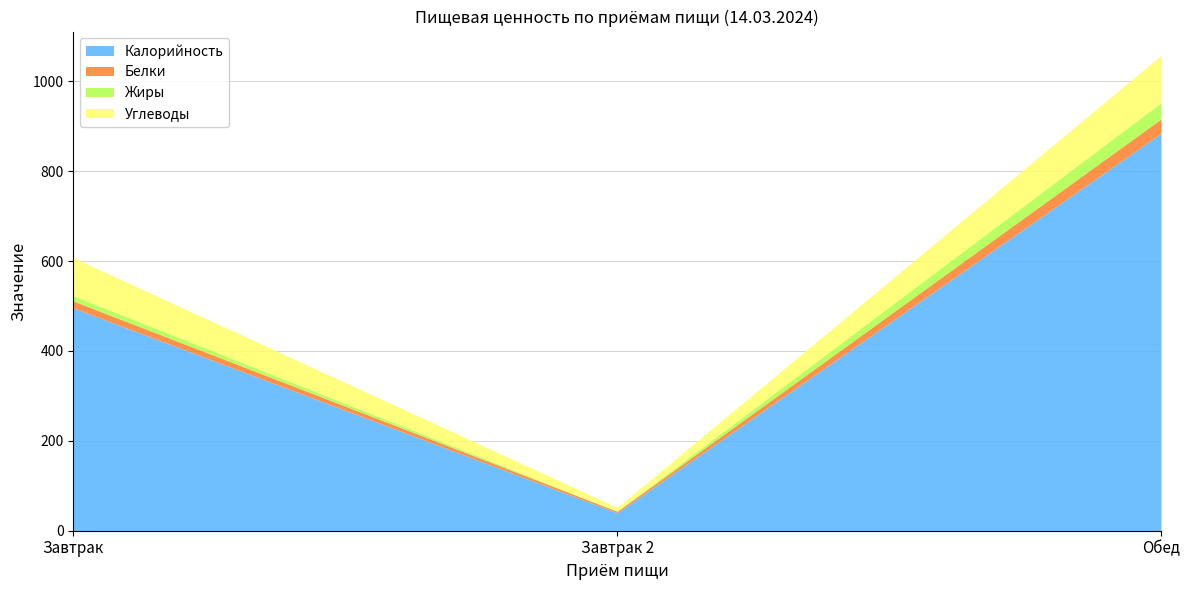

At how many categories does at least one series exceed 913?

1